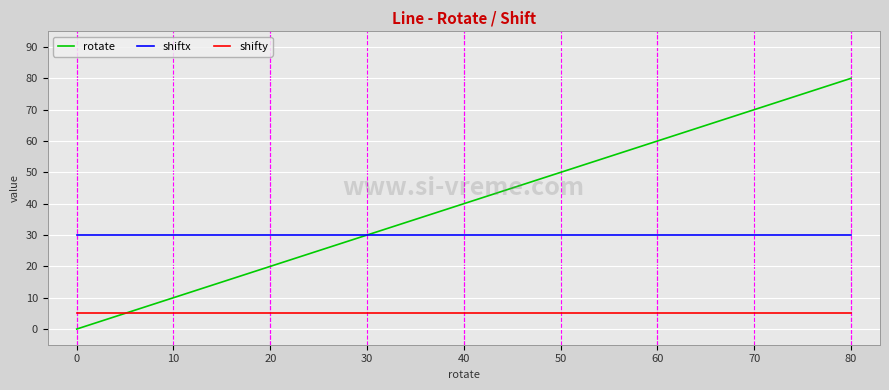

What is the sum of all shiftx values?

270